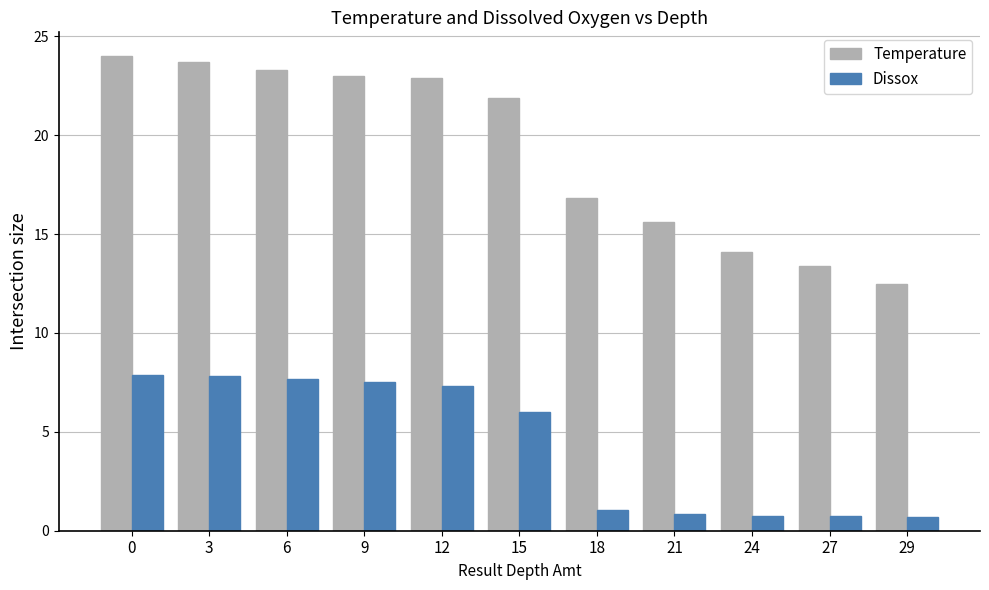

Which series has the widest spread of values?

Temperature